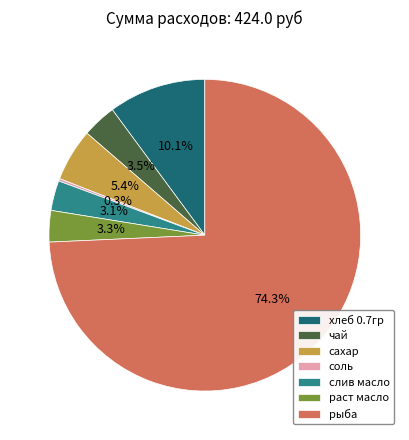

What portion of the pie excludes хлеб 0.7гр?

89.9%